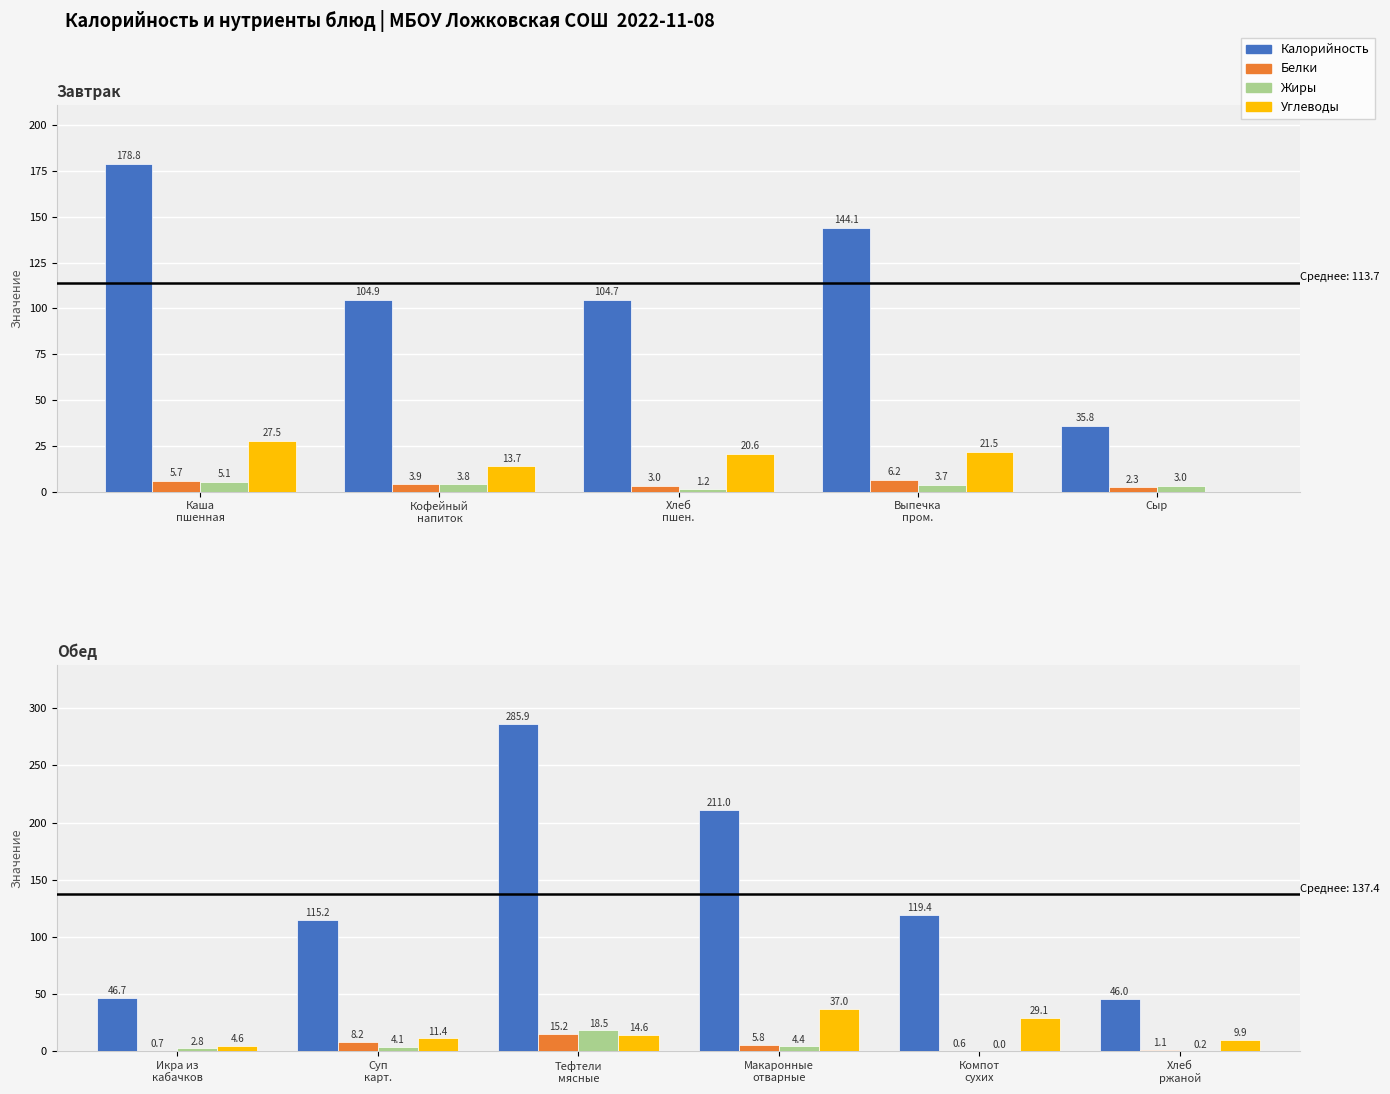

What are all the series names shown in the legend?

Калорийность, Белки, Жиры, Углеводы